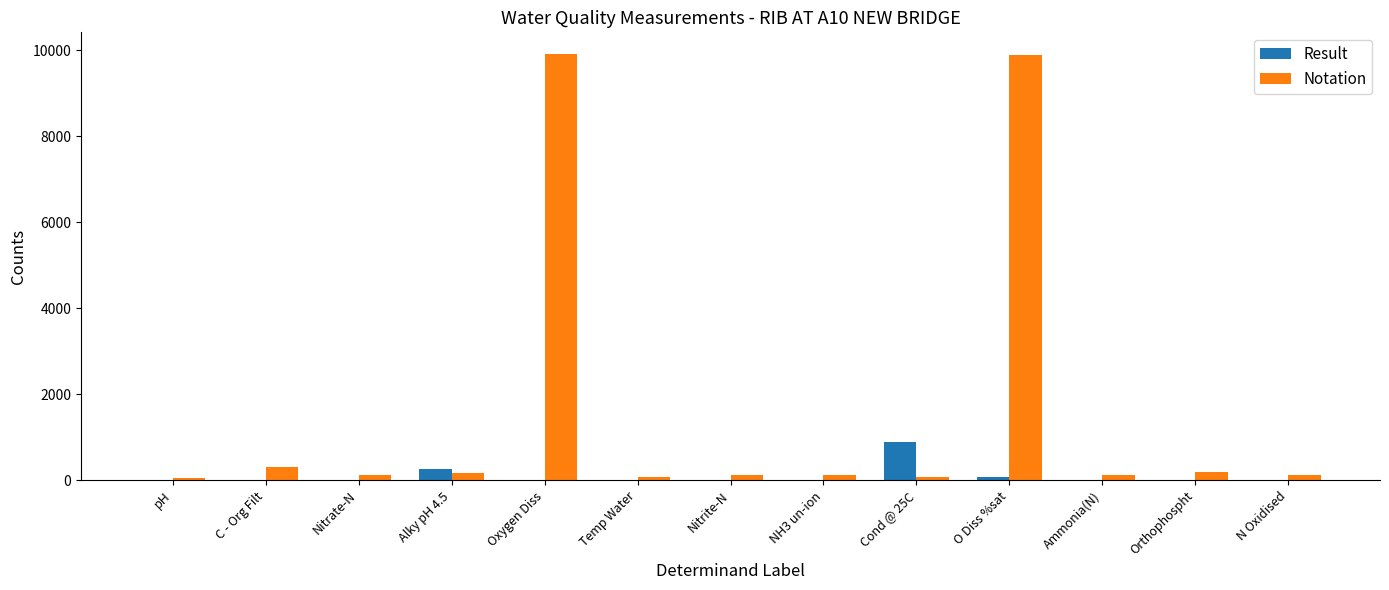

How many series are shown in this chart?

2